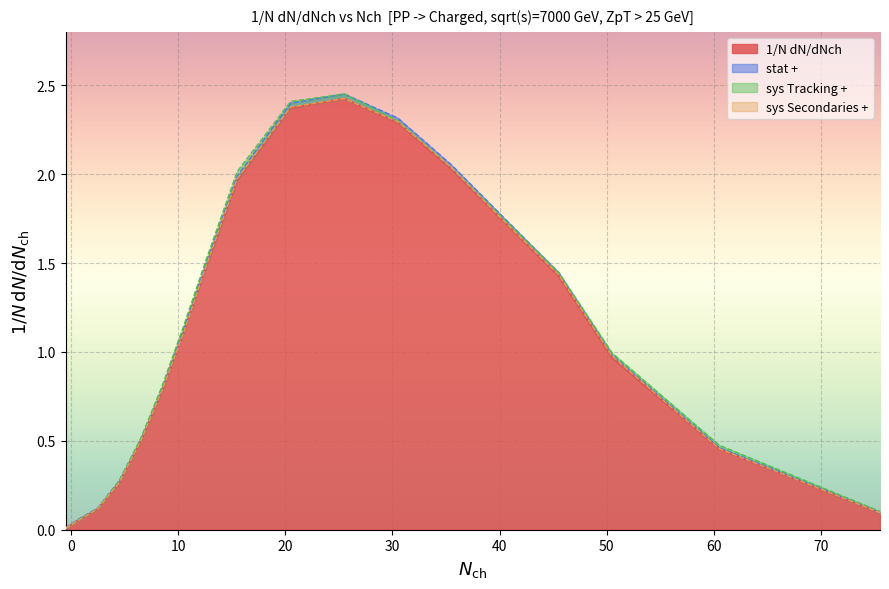

True or false: 1/N dN/dNch has more than 2 interior local peaks.

False